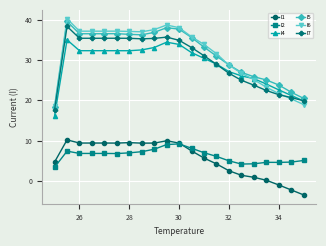

Count the number of data series in this chart.

6